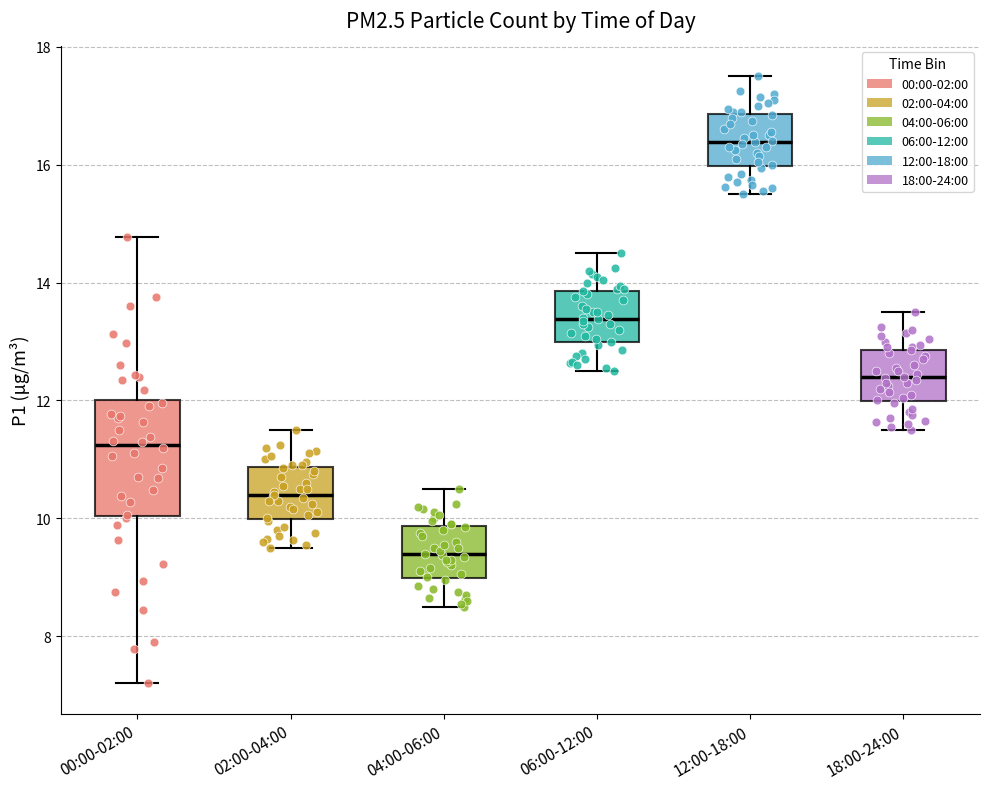

Reading left to right, transcribe this box plot: for each box, give where its median line is, the range the box spans, and where its two whiskers end, as read against the y-axis. The values are not printed on the chart, so give them approximately, as read against the axis.

00:00-02:00: median 11.2, box 10.0 to 12.0, whiskers 7.2 to 14.8
02:00-04:00: median 10.4, box 10.0 to 10.8, whiskers 9.6 to 11.6
04:00-06:00: median 9.4, box 9.0 to 9.8, whiskers 8.6 to 10.6
06:00-12:00: median 13.4, box 13.0 to 13.8, whiskers 12.6 to 14.6
12:00-18:00: median 16.4, box 16.0 to 16.8, whiskers 15.6 to 17.6
18:00-24:00: median 12.4, box 12.0 to 12.8, whiskers 11.6 to 13.6